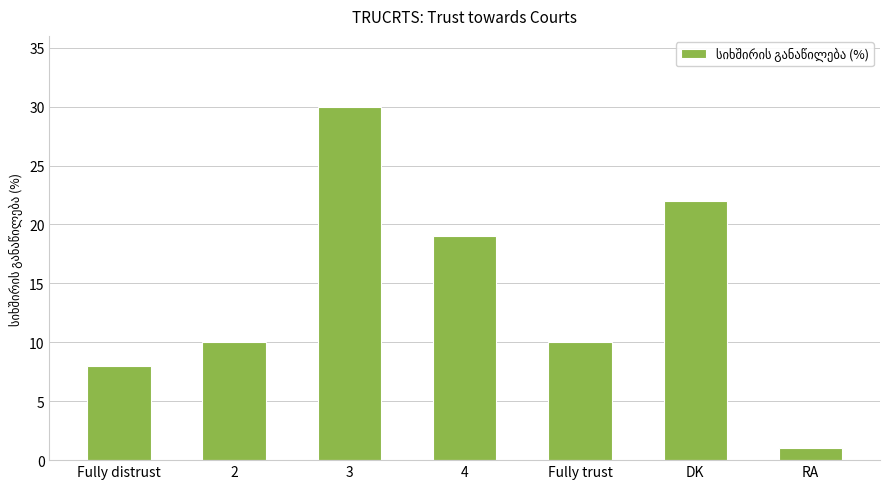

What is the label of the 4th bar from the right?

4